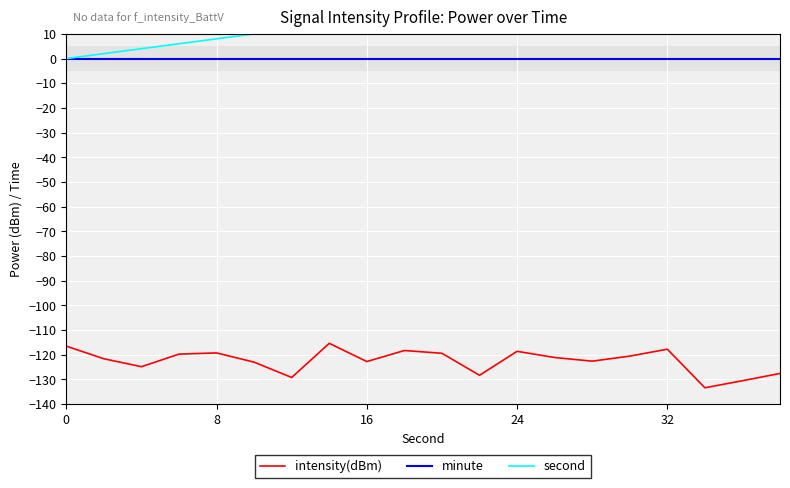

What is the highest value of the intensity(dBm) series?

-115.4